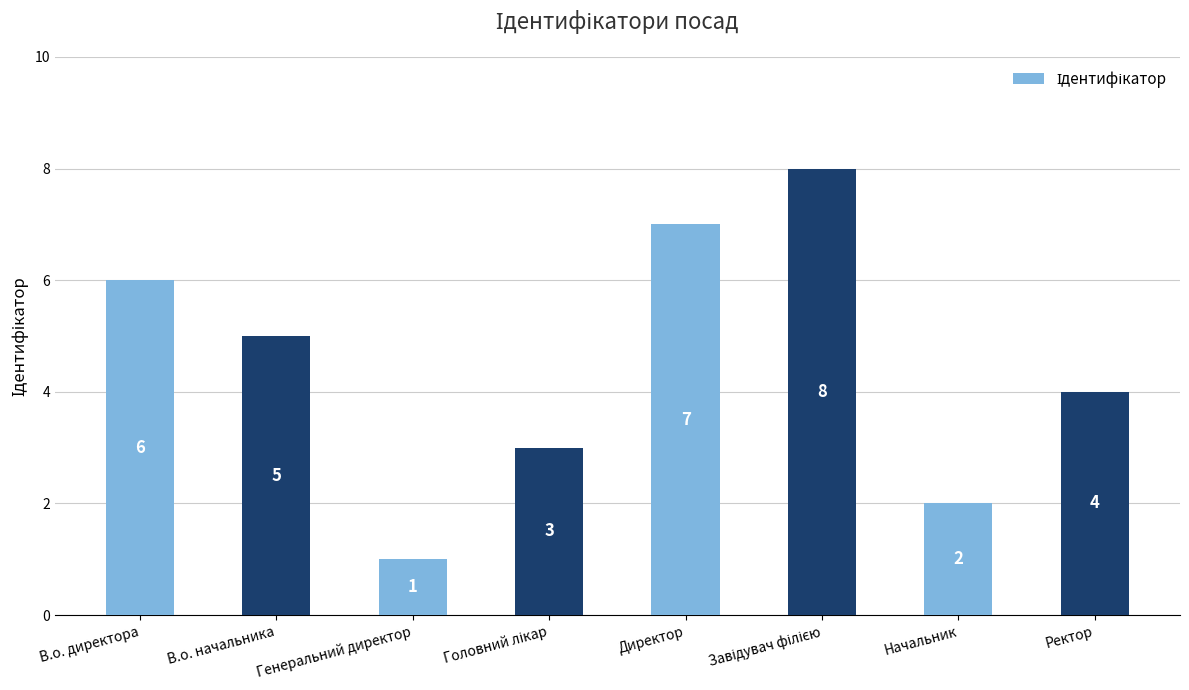

What is the sum of the values at В.о. директора and Начальник?

8